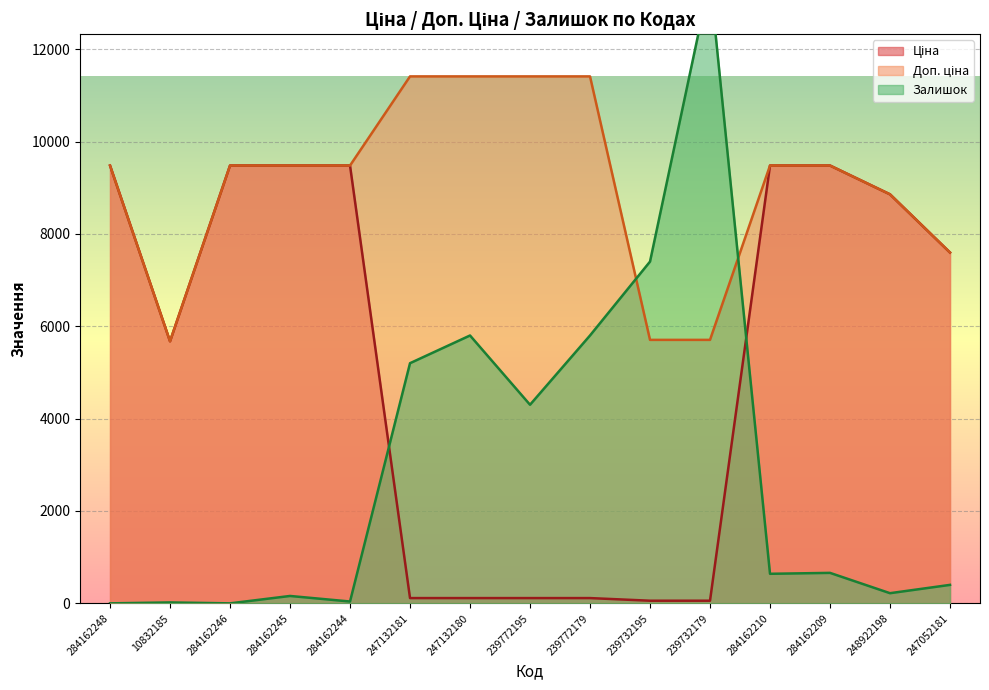

List the series in order of their peak value, lowest first.

Ціна, Доп. ціна, Залишок